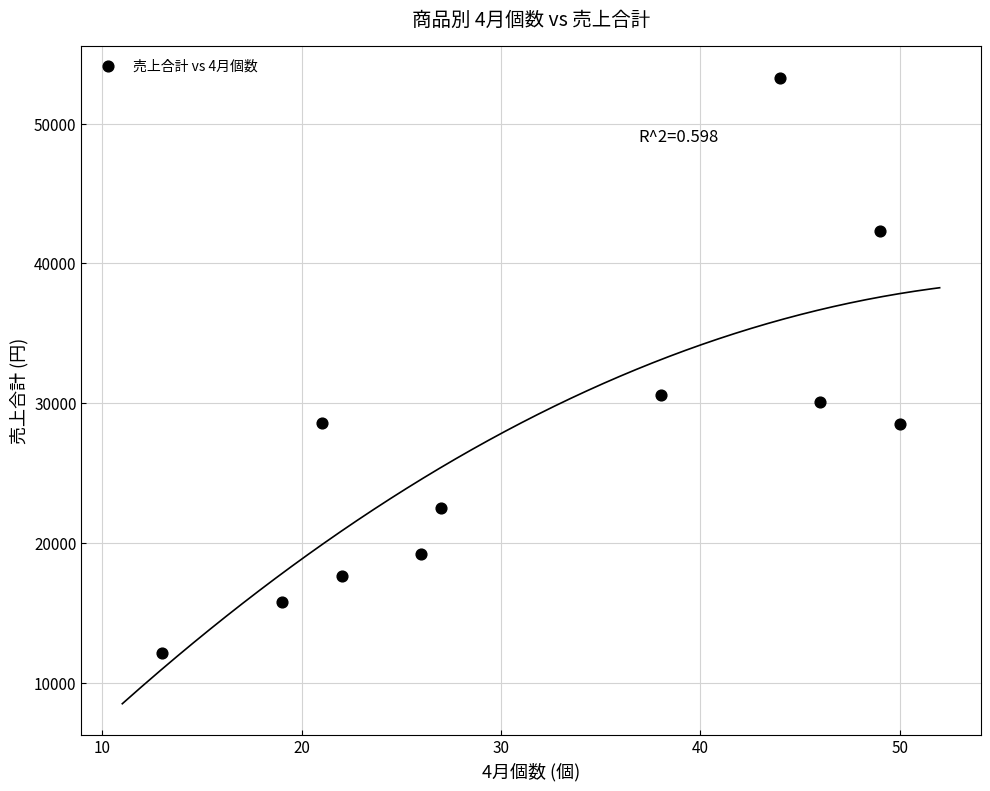

What Y value in the scatter plot is closest to 32725?

30600